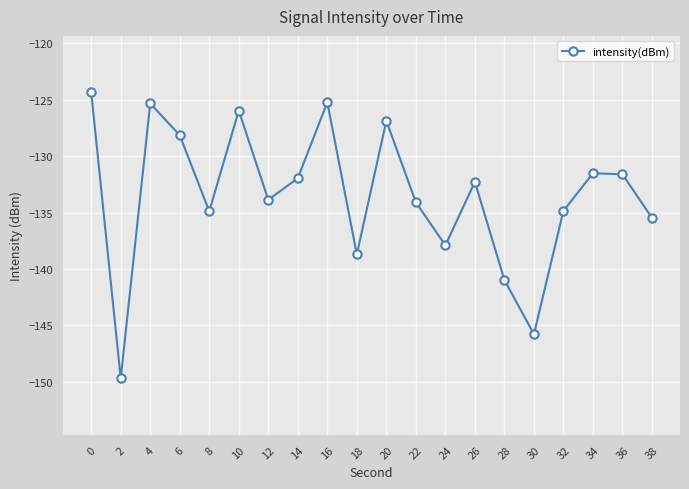

What is the average value?

-133.5